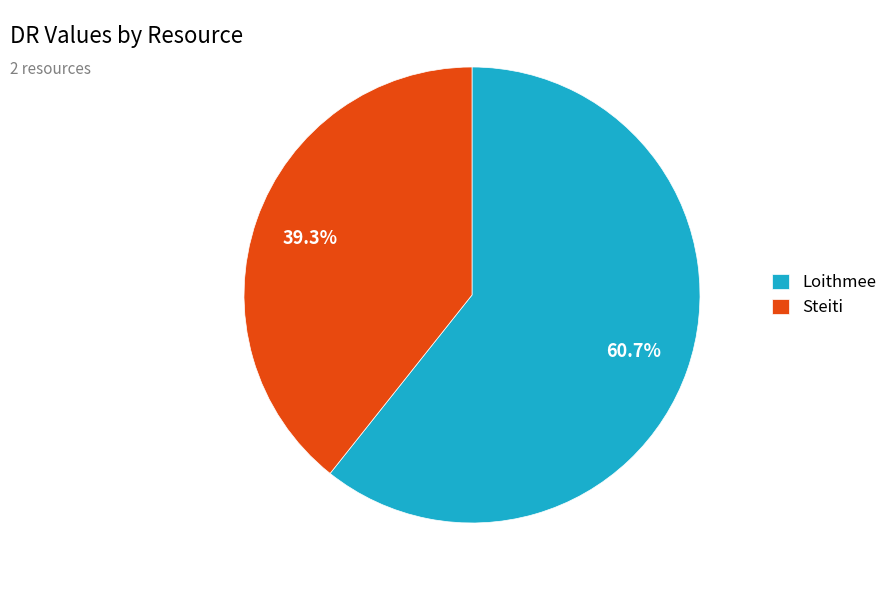

Does Steiti represent more than half of the total?

No